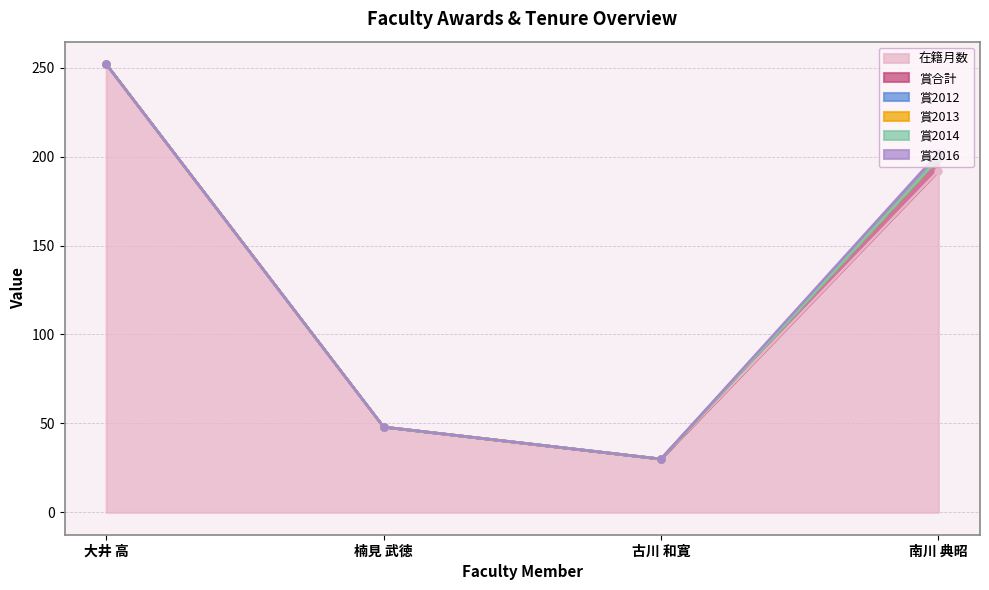

What is the maximum value for 賞合計?

7